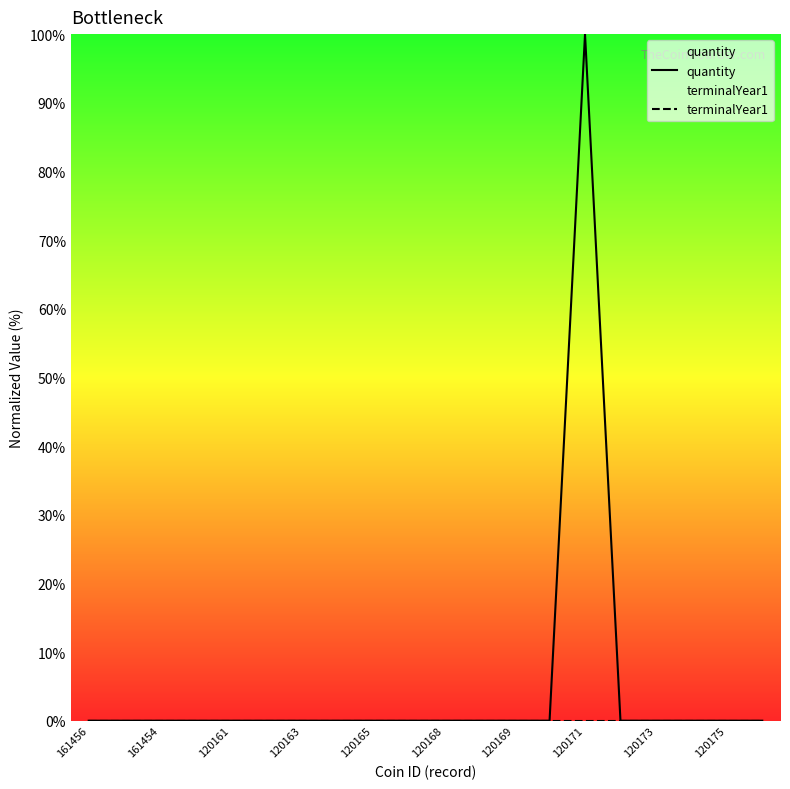

How many lines are shown in the chart?

2